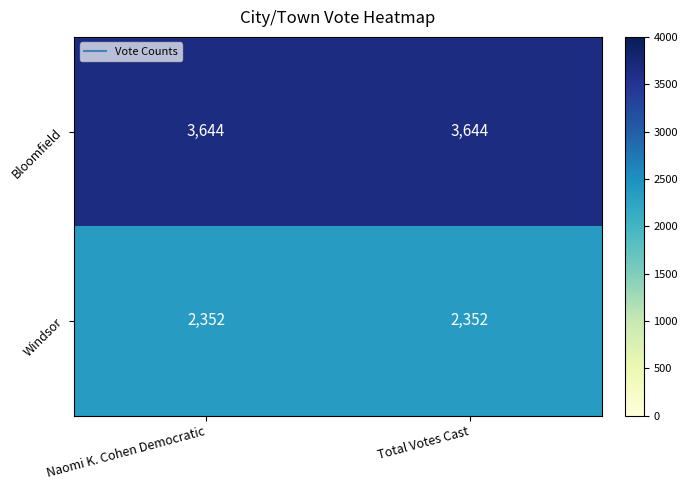

True or false: Windsor has a value of 994 at Total Votes Cast.

False